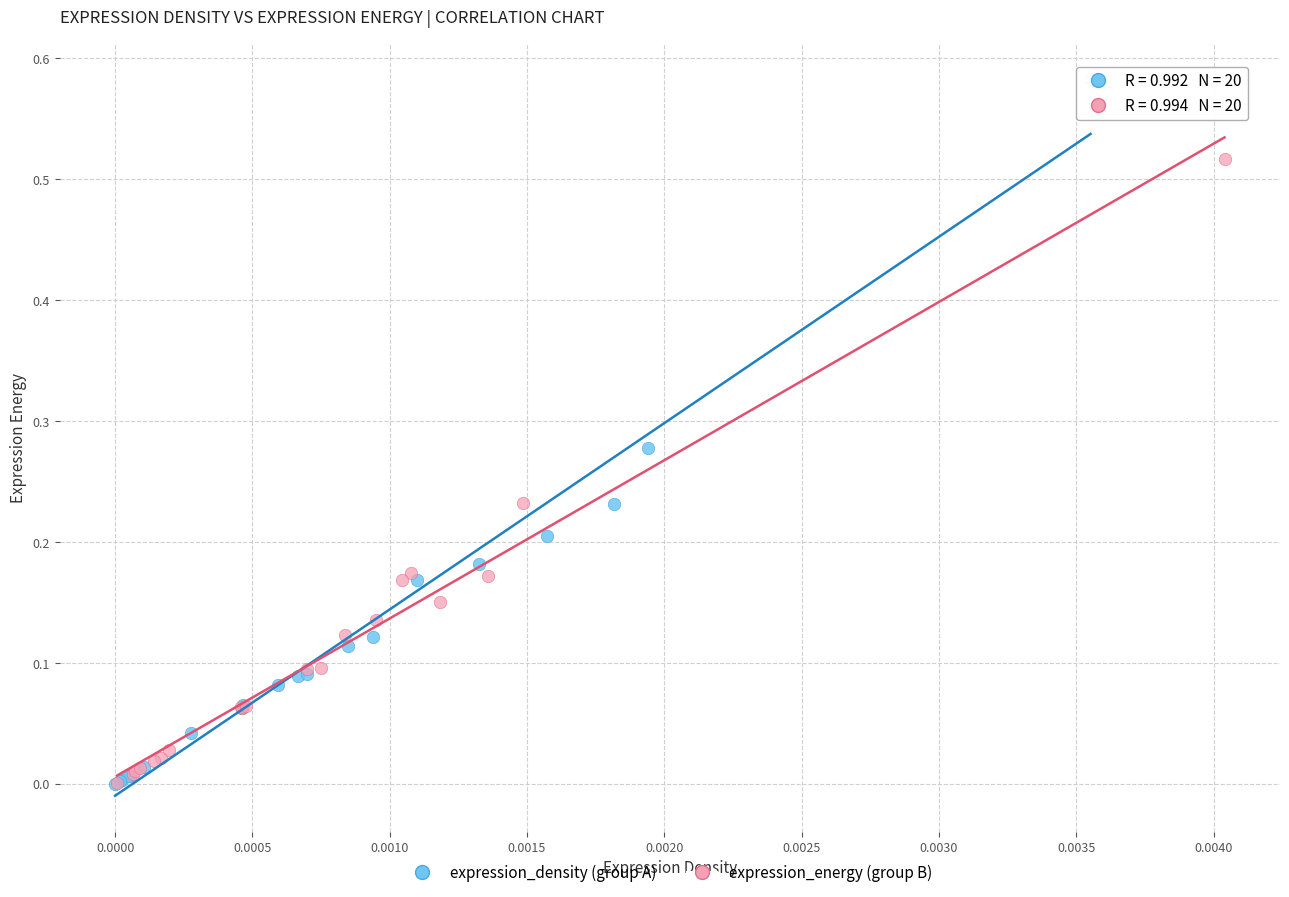

What are all the series names shown in the legend?

expression_density (group A), expression_energy (group B)